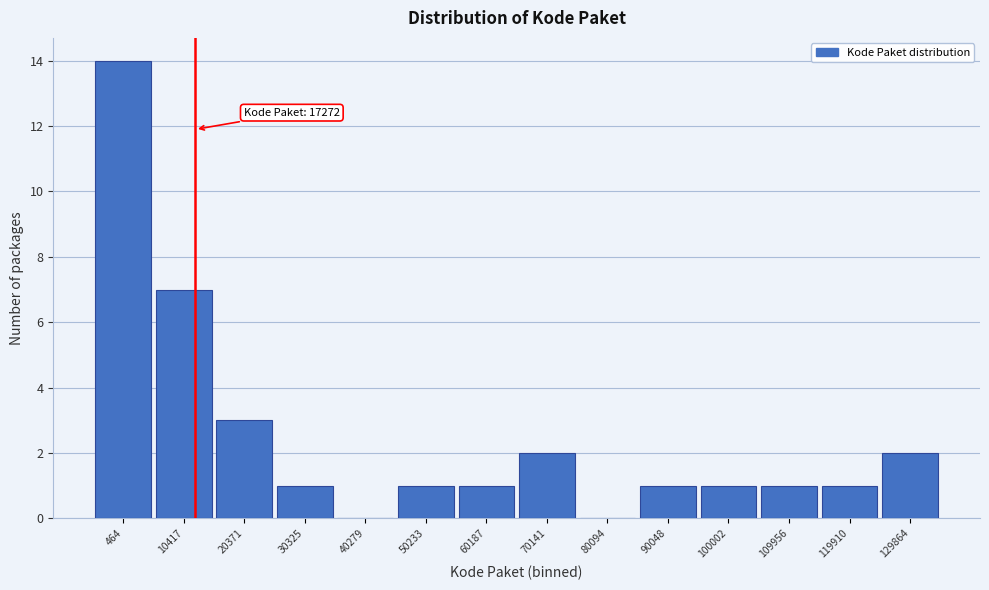

Reading right to left, transcribe all the data shown in this chart.

129864=2	119910=1	109956=1	100002=1	90048=1	80094=0	70141=2	60187=1	50233=1	40279=0	30325=1	20371=3	10417=7	464=14